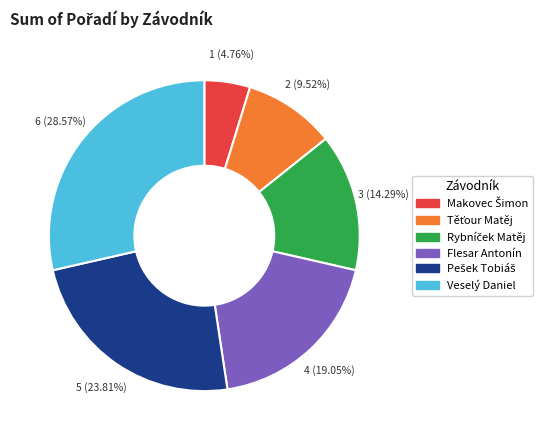

Count the number of slices in the pie.

6